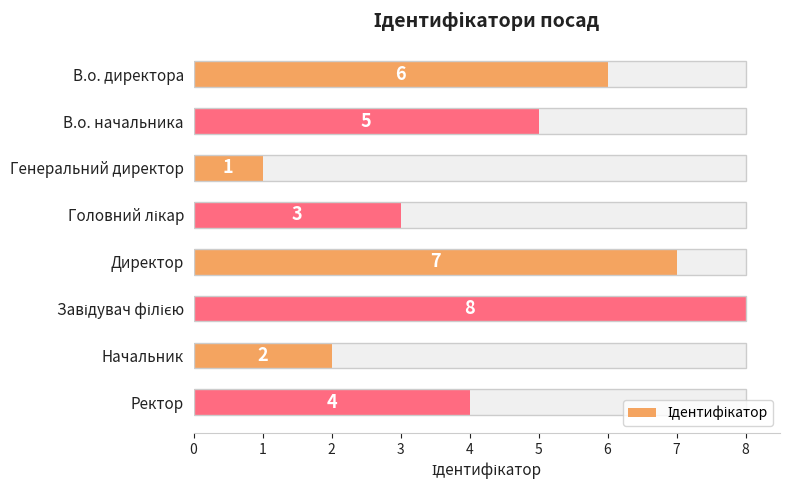

Rank the categories by value from lowest to highest.

2, 6, 3, 7, 1, 0, 4, 5